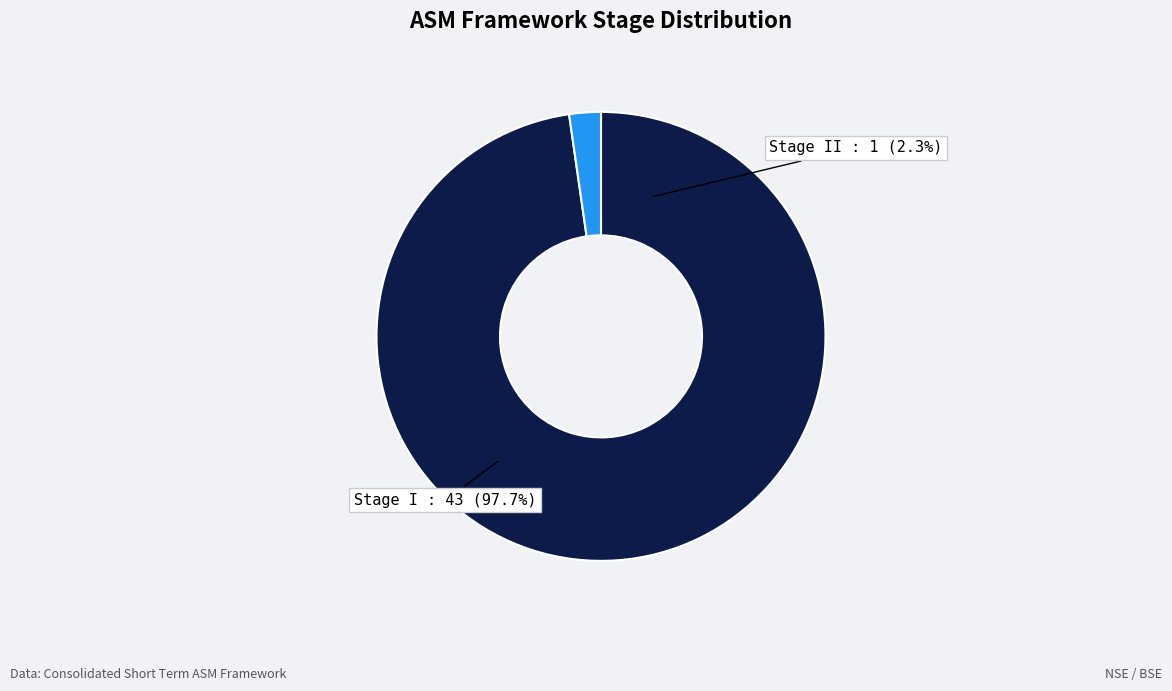

To the nearest percent, what percentage of the pie is Stage I?

98%